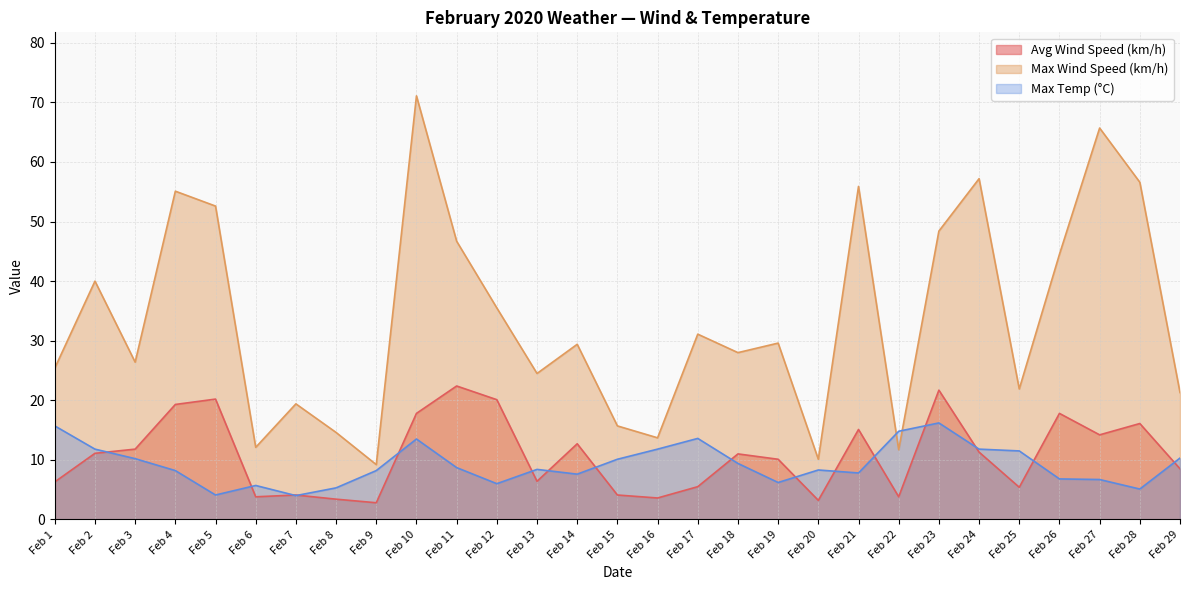

At which category is the sum across all series the highest?

Feb 10